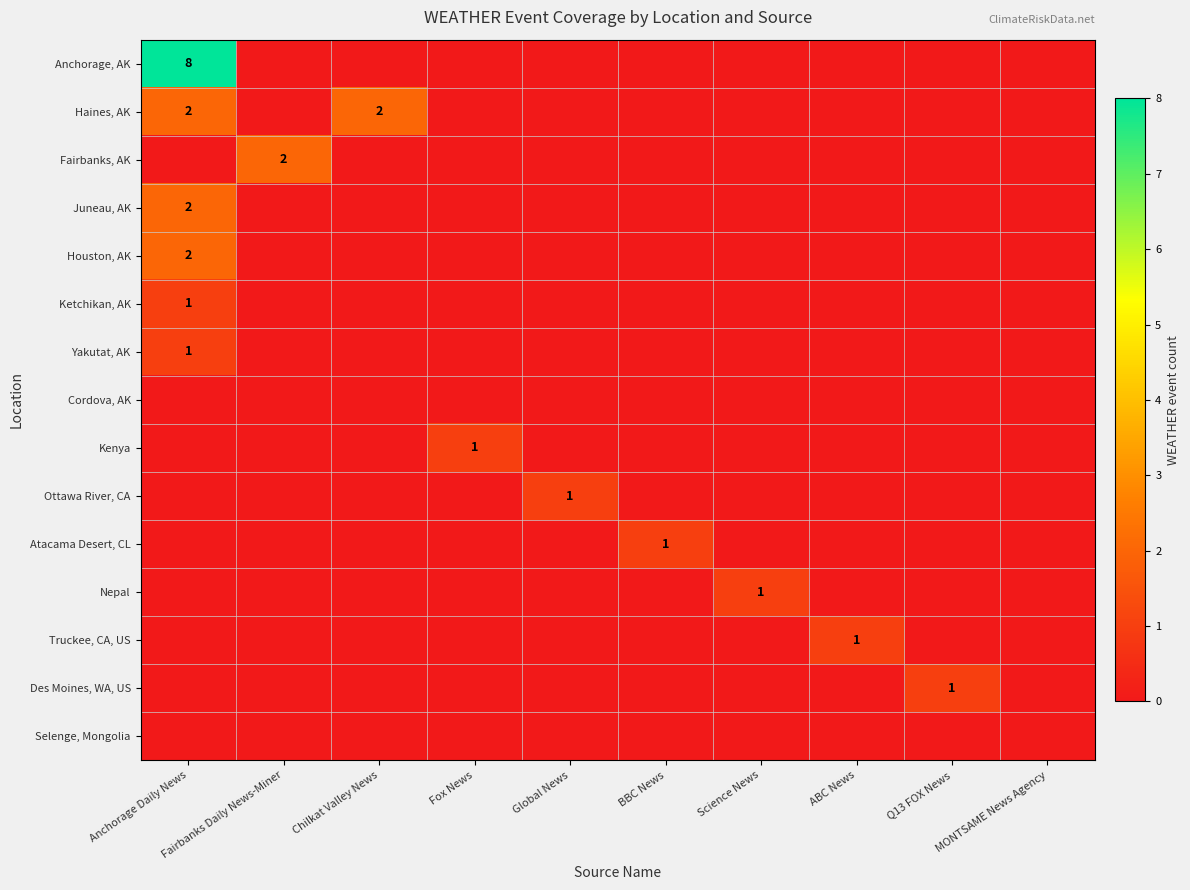

Count the number of categories in the chart.

10